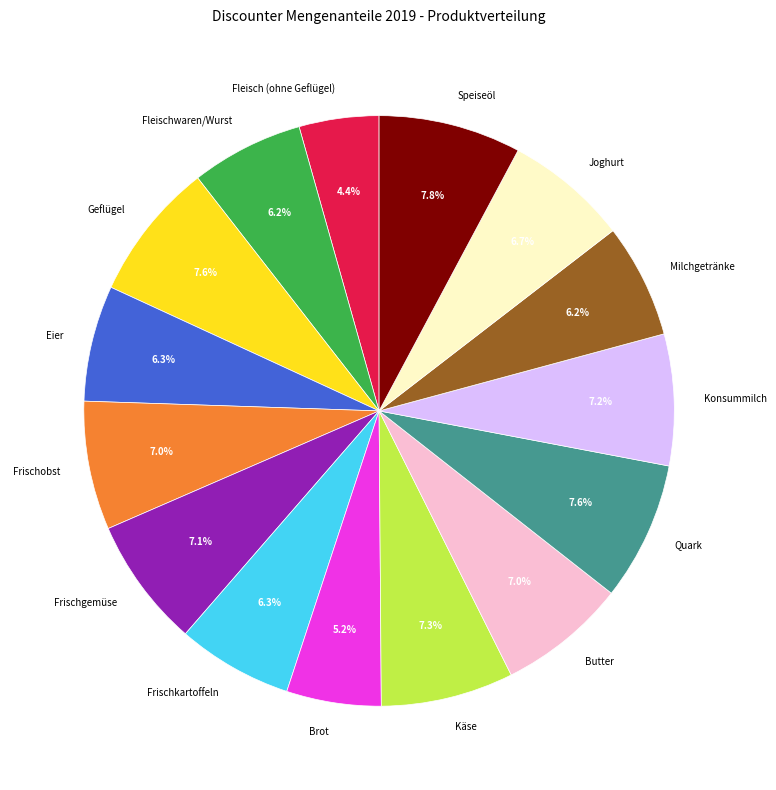

How many slices are in this pie chart?

15